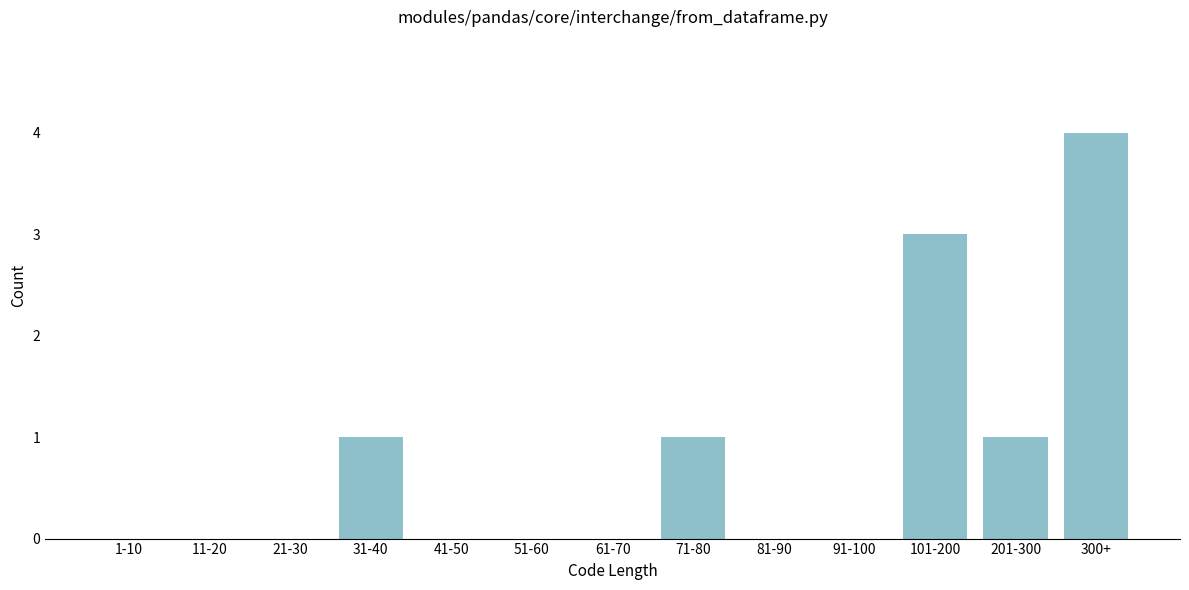

Reading left to right, what are all the values shown in this chart?

1-10=0	11-20=0	21-30=0	31-40=1	41-50=0	51-60=0	61-70=0	71-80=1	81-90=0	91-100=0	101-200=3	201-300=1	300+=4